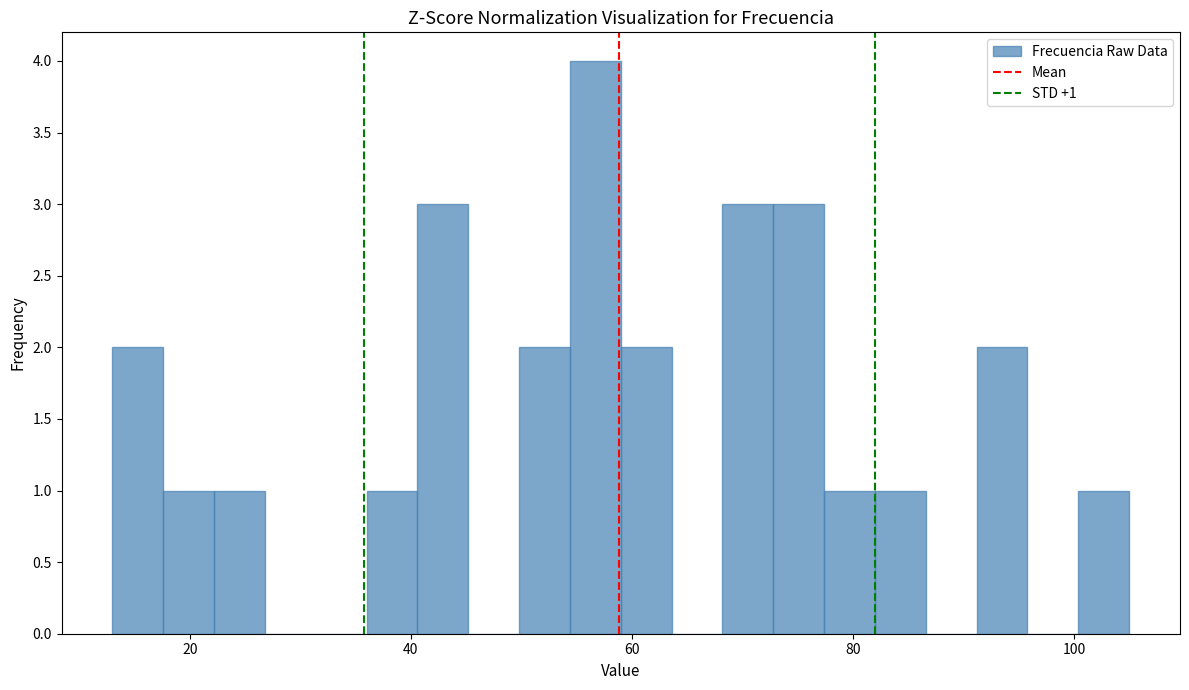

Read against the x-axis, roughly where is the centre of the tallest bar?

56